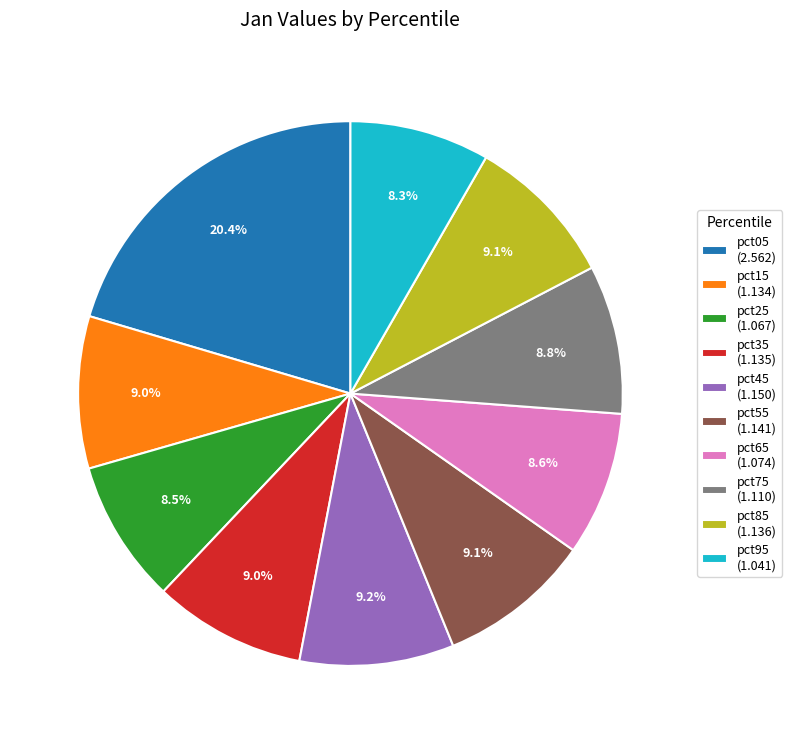

The pct85 slice represents 9% of the pie. True or false?

True